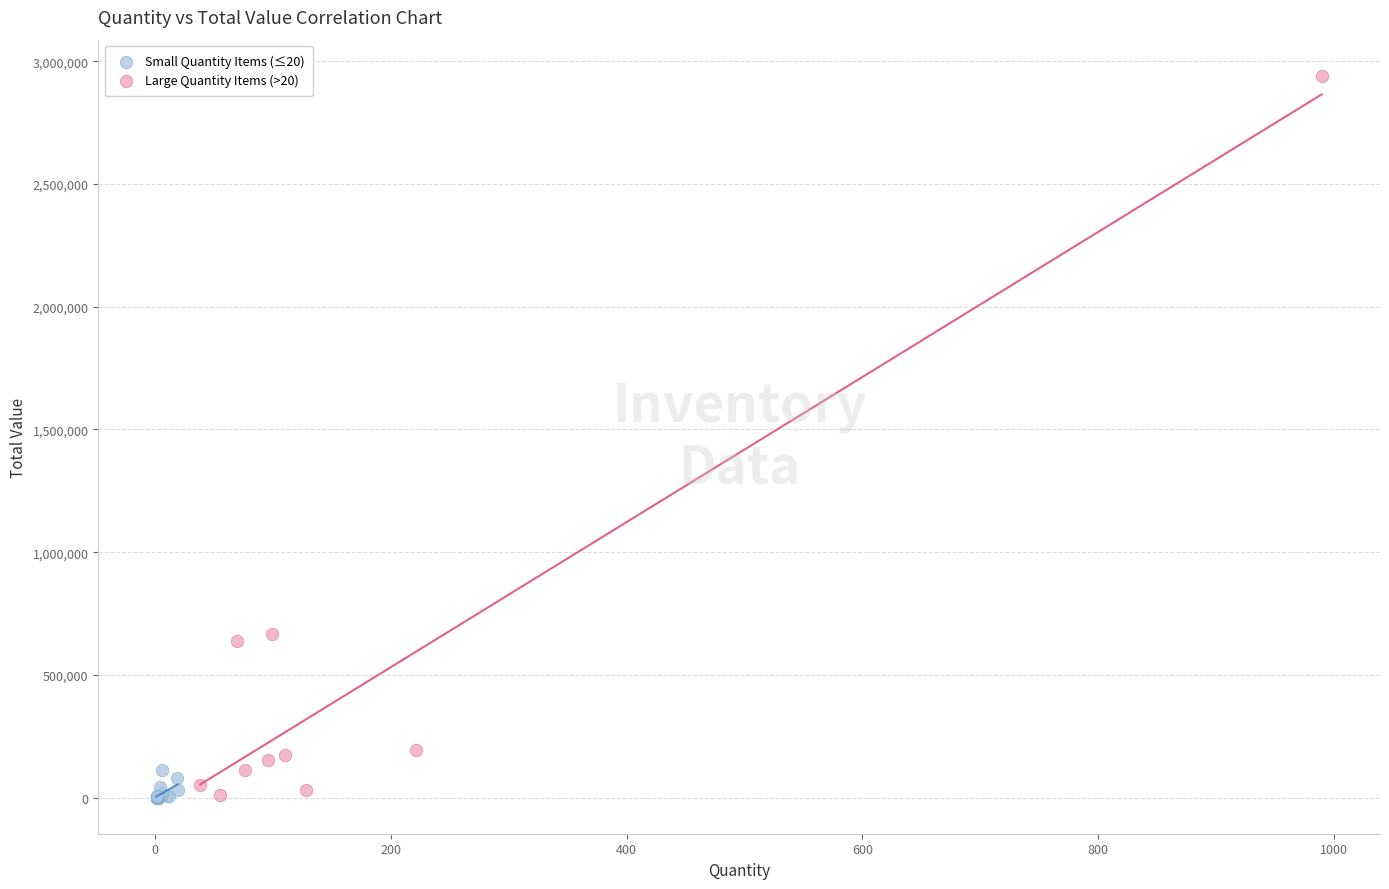

Which series has the largest Y range (max minus min)?

Large Quantity Items (>20)